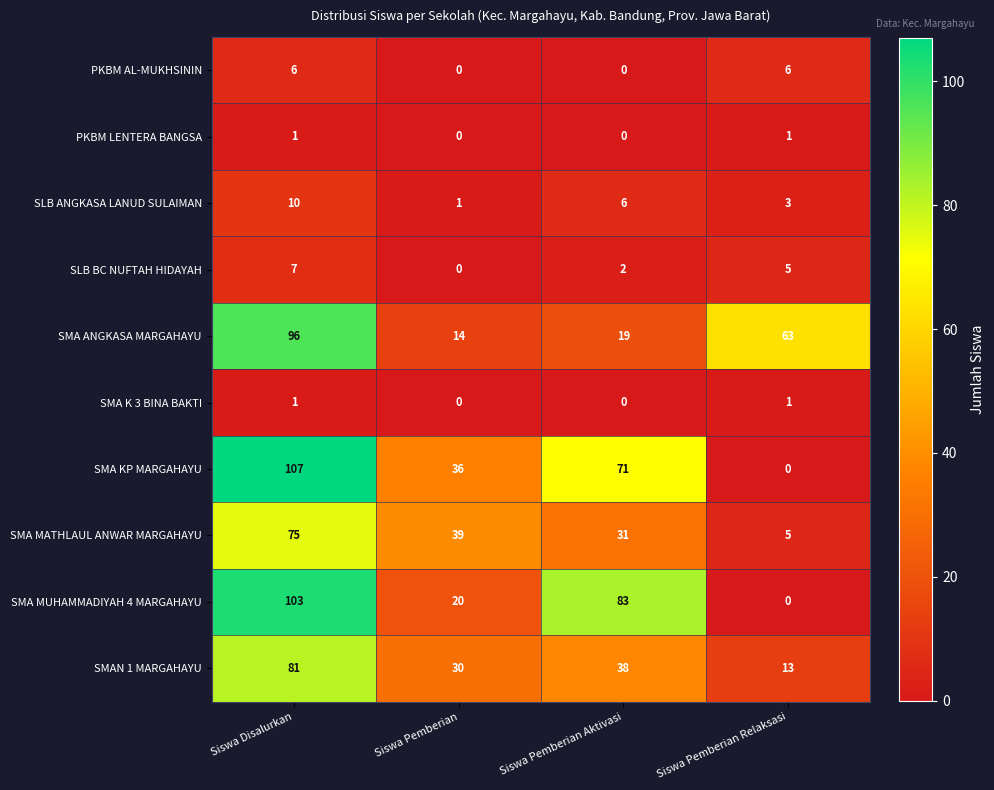

Which series has the largest total across all categories?

SMA KP MARGAHAYU